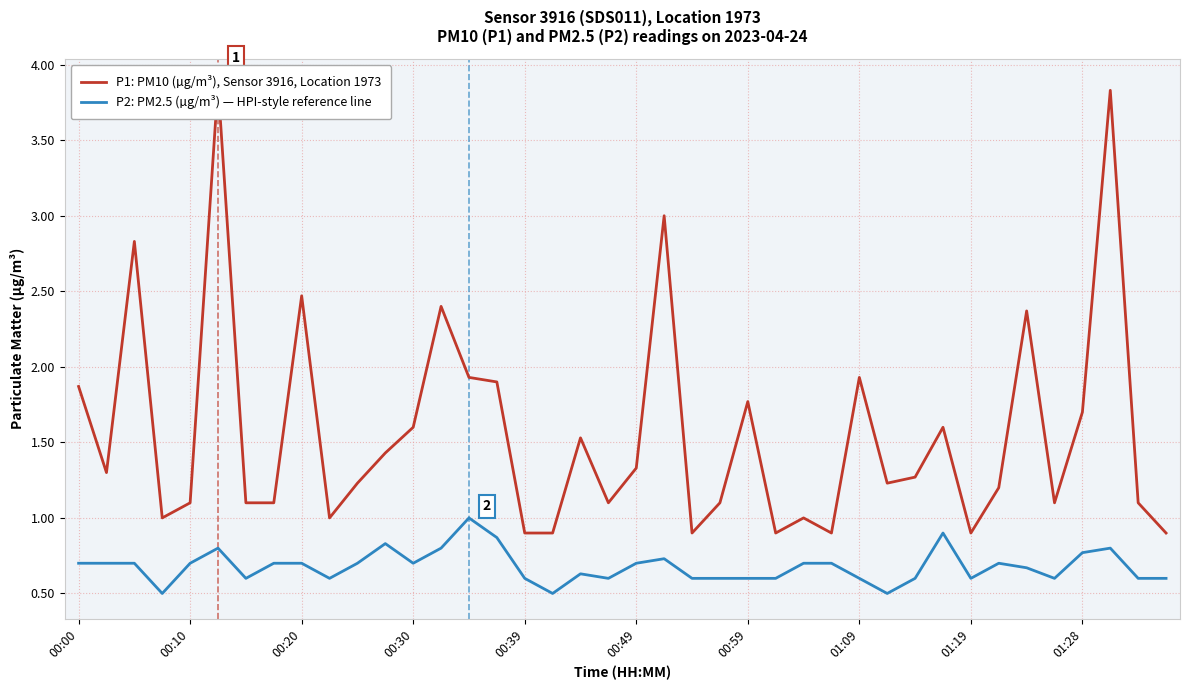

The value of P2: PM2.5 (µg/m³) — HPI-style reference line at 00:49 is 0.4. True or false?

False